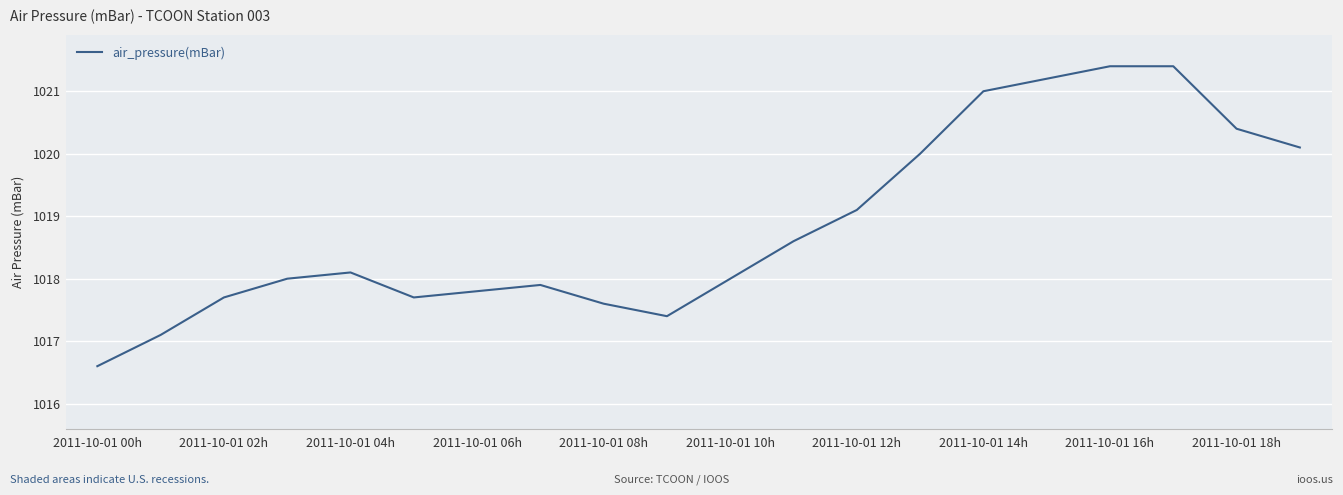

What is the maximum value shown in the chart?

1021.4